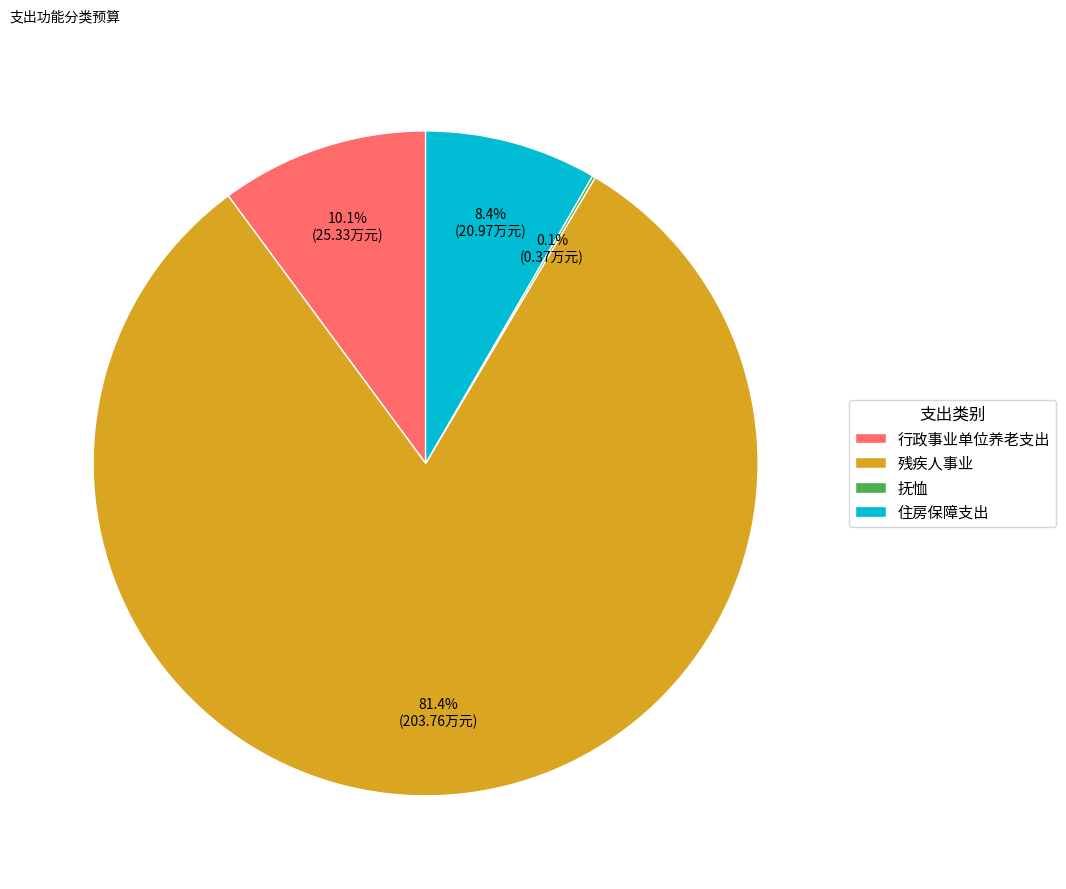

What is the ratio of the value at 残疾人事业 to the value at 住房保障支出?

9.7